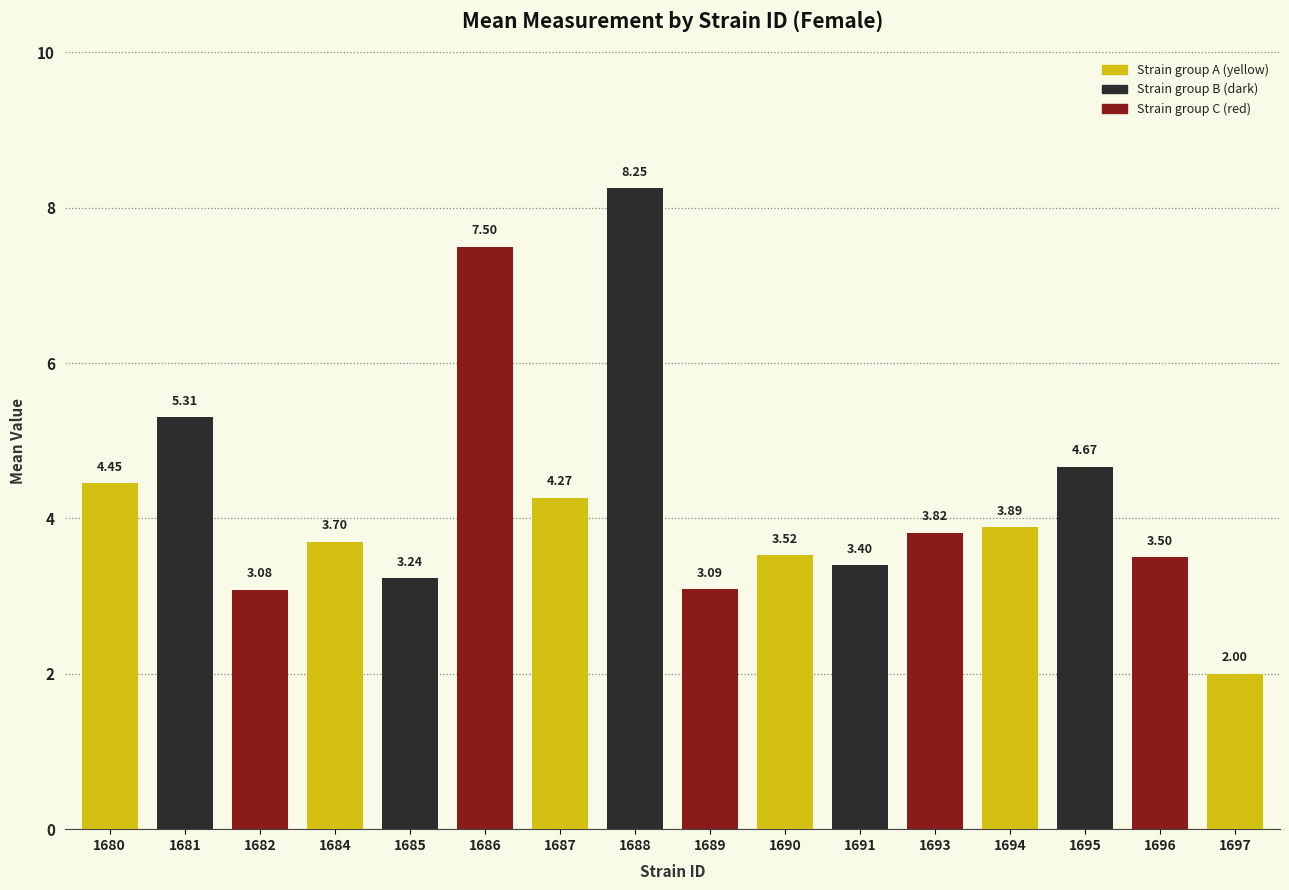

What is the value of the 15th bar from the left?

3.5